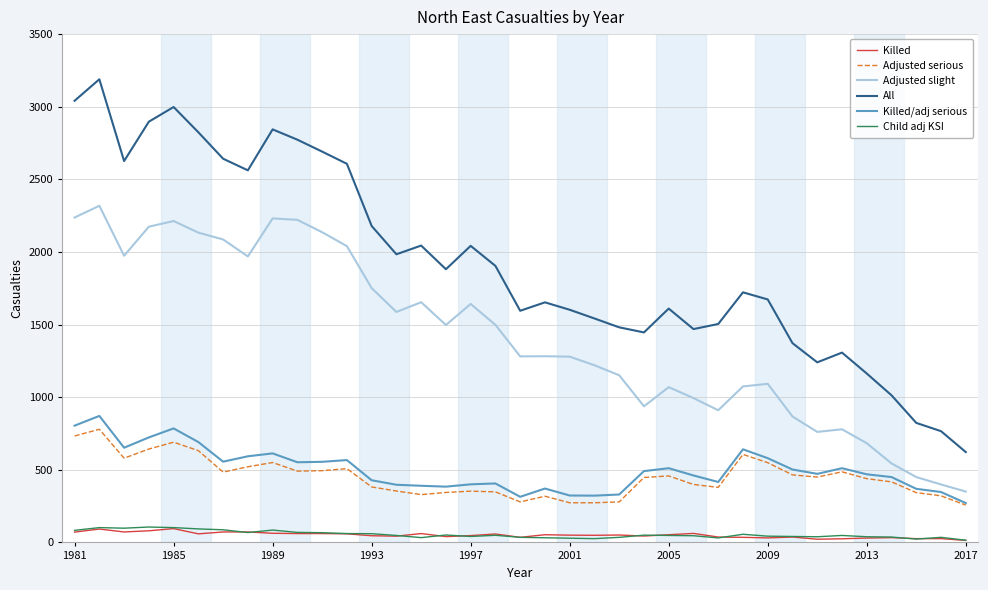

What is the minimum value for Killed/adj serious?

271